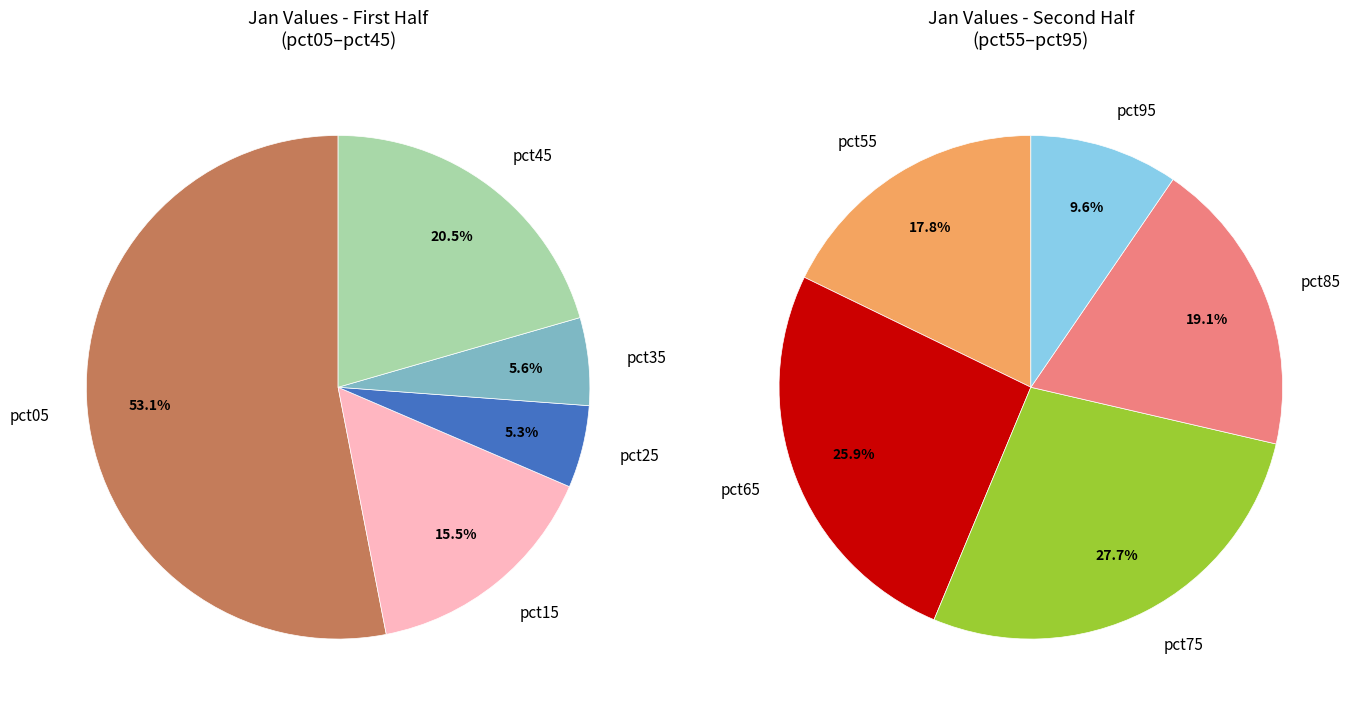

Does any single category account for the majority?

No